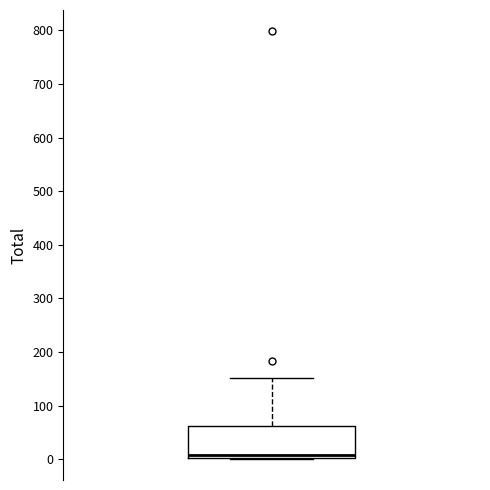

Transcribe this box plot: give where the median line is, the range the box spans, and where the two whiskers end, as read against the y-axis. The values are not printed on the chart, so give them approximately, as read against the axis.

median 10, box 0 to 60, whiskers 0 to 150